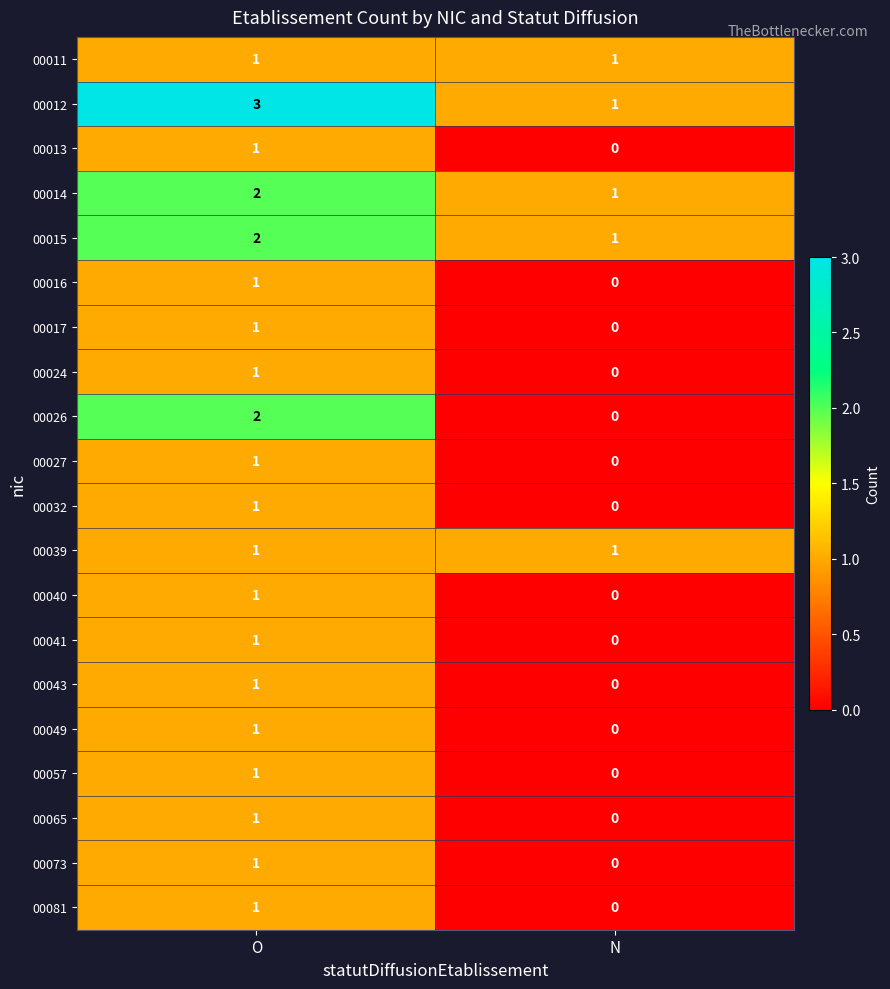

List the labels in order of 00040 value, largest first.

O, N